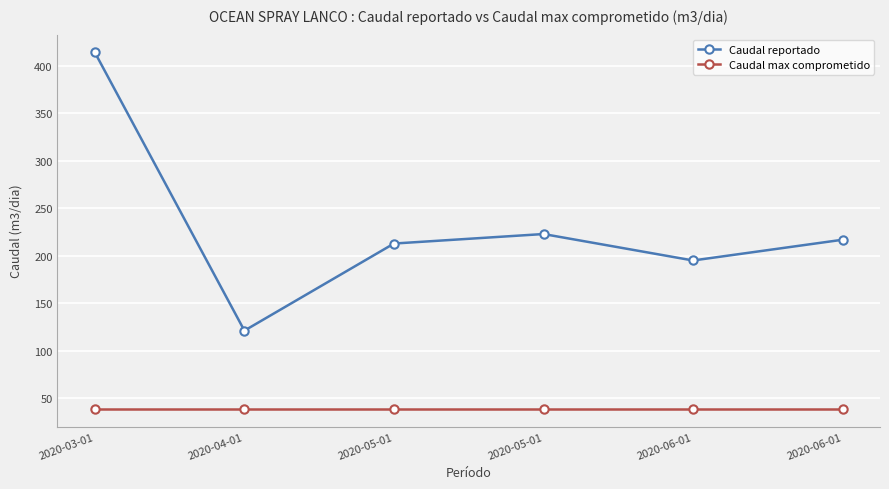

The Caudal reportado series shows 217.0 at 2020-06-01. True or false?

True